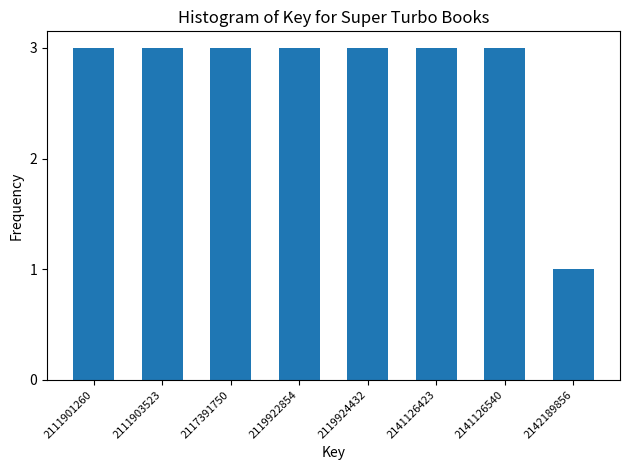

Reading left to right, list all the values displayed in this chart.

2111901260=3	2111903523=3	2117391750=3	2119922854=3	2119924432=3	2141126423=3	2141126540=3	2142189856=1